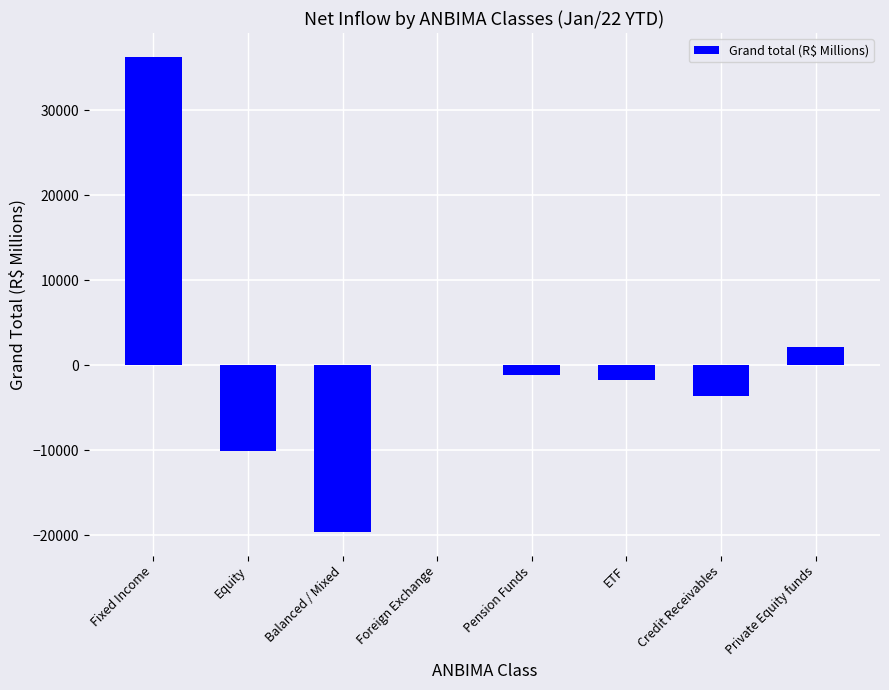

Reading right to left, transcribe all the data shown in this chart.

Private Equity funds=2150.4	Credit Receivables=-3574.2	ETF=-1759.9	Pension Funds=-1166.3	Foreign Exchange=14.5	Balanced / Mixed=-19617.8	Equity=-10058.5	Fixed Income=36288.0